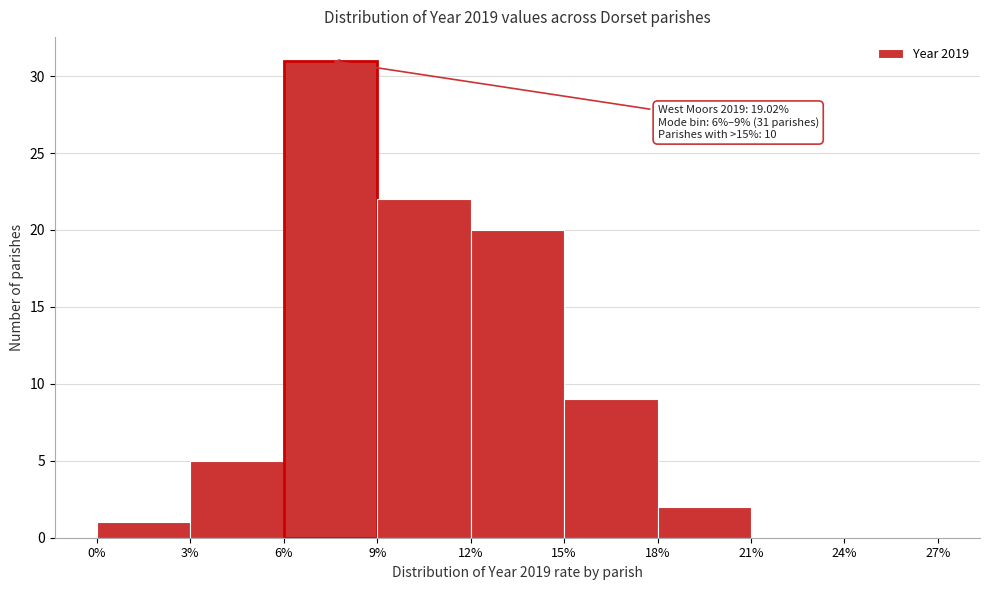

Which range on the x-axis has the tallest bar?

6% to 9%